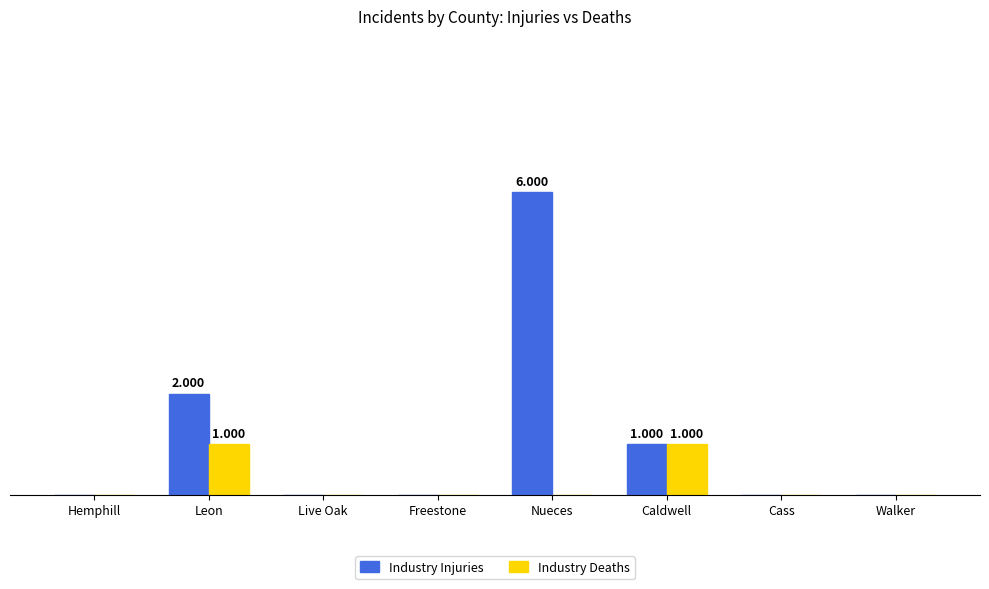

Does the chart contain stacked bars?

No